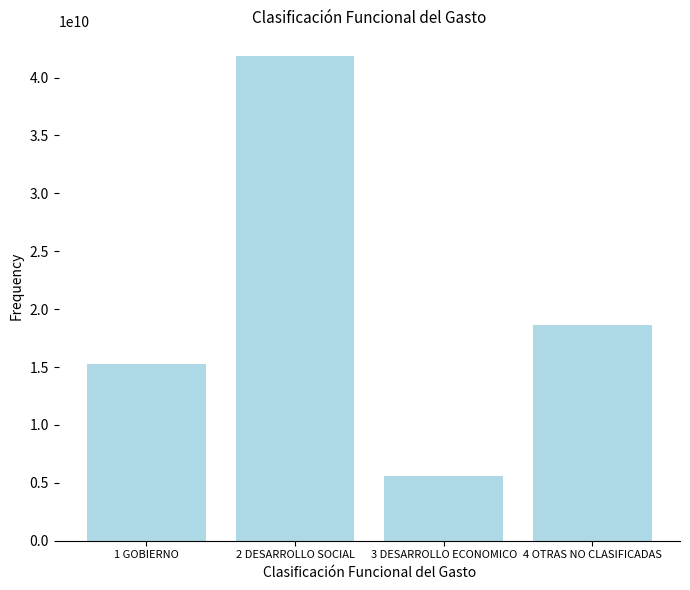

Reading left to right, what are all the values shown in this chart?

15230116746	41894915717	5619092972	18608491584